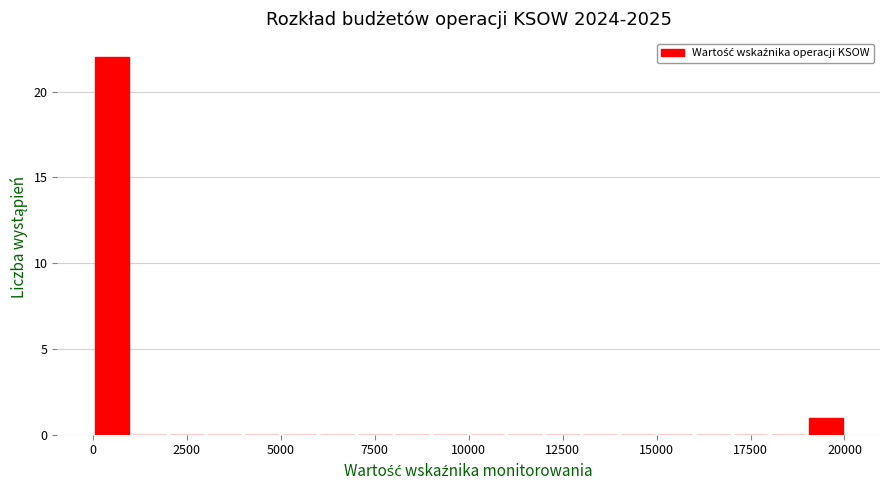

Read against the x-axis, roughly where is the centre of the tallest bar?

500